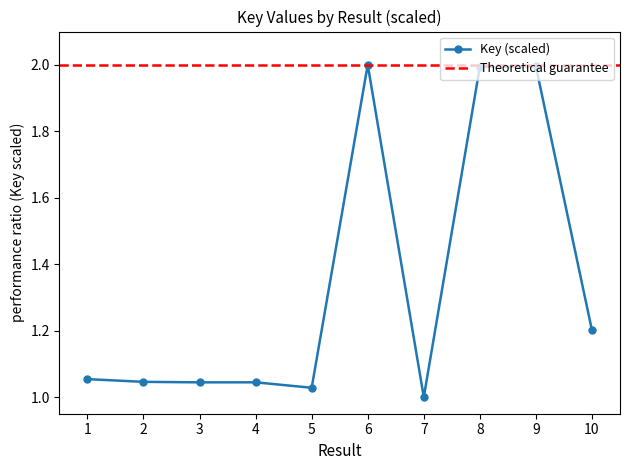

Rank the categories by value from highest to lowest.

6, 9, 8, 10, 1, 2, 4, 3, 5, 7